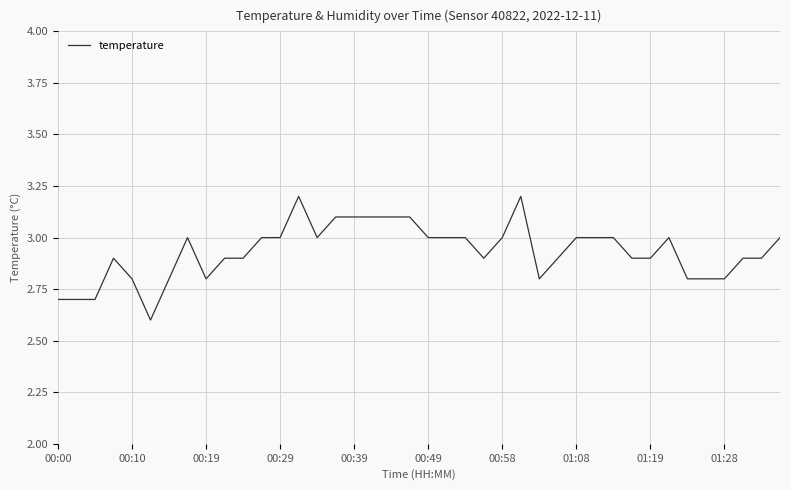

What is the greatest value displayed?

3.2